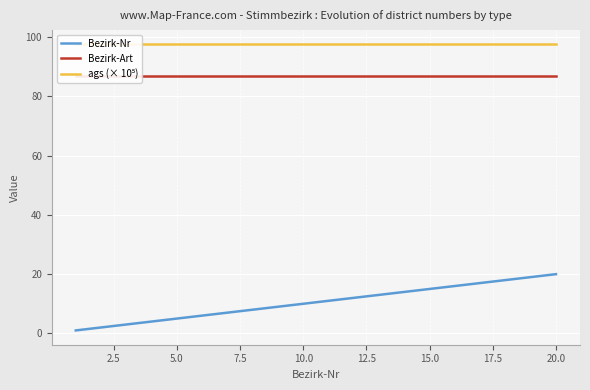

List the series in order of their peak value, lowest first.

Bezirk-Nr, Bezirk-Art, ags (× 10⁵)